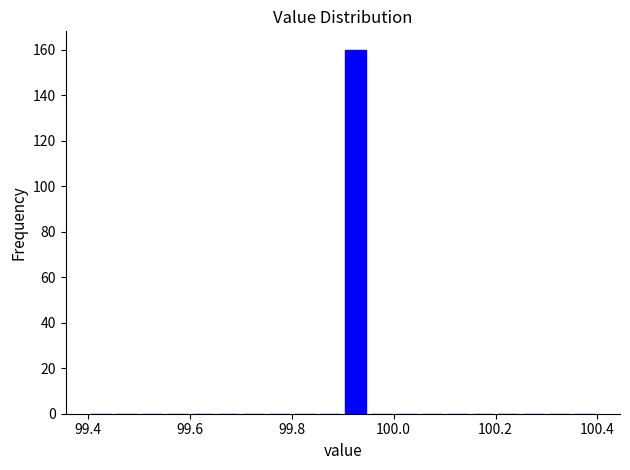

Read against the x-axis, roughly where is the centre of the tallest bar?

99.92